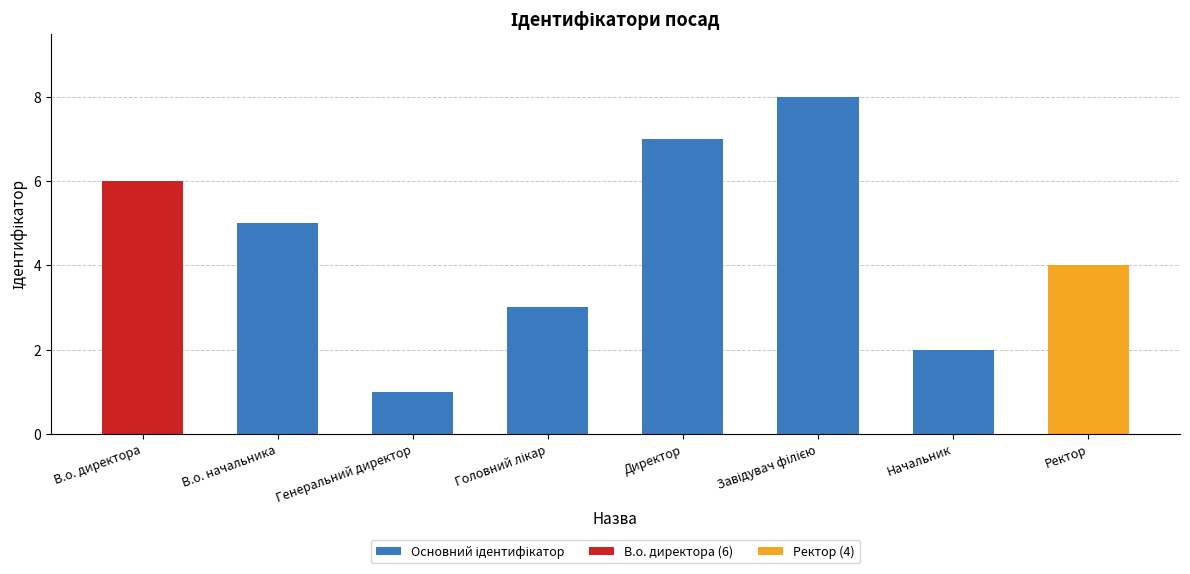

Count the values in the range 3 to 7.

5